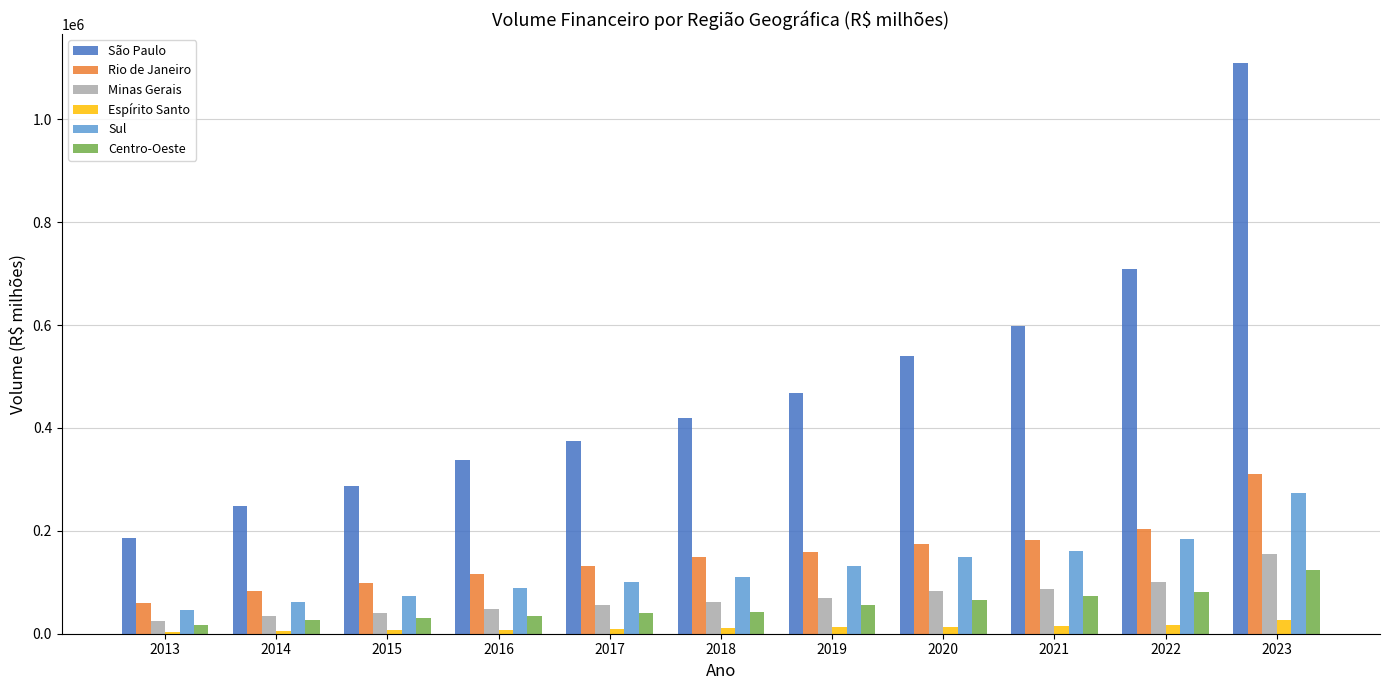

What is the maximum value for Rio de Janeiro?

311158.8